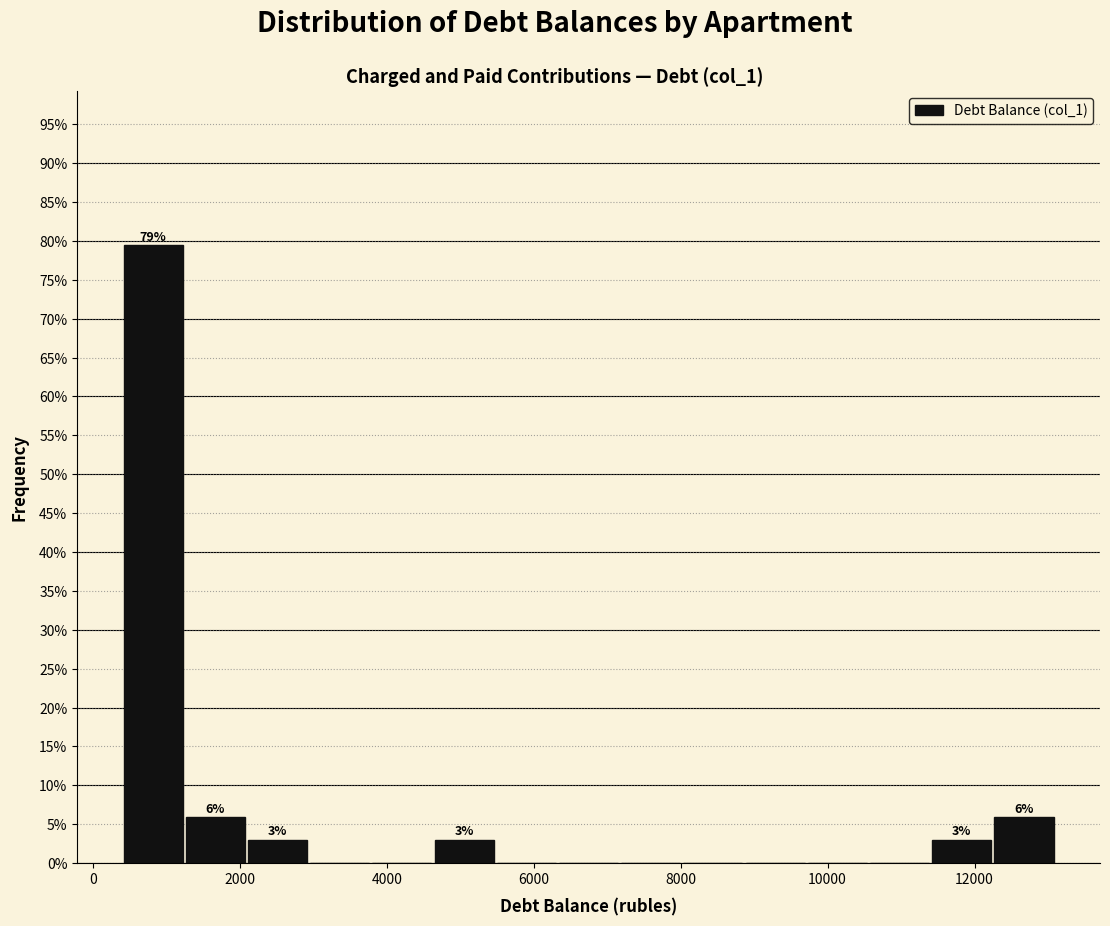

Over which range of the x-axis is the bar tallest?

400 to 1200